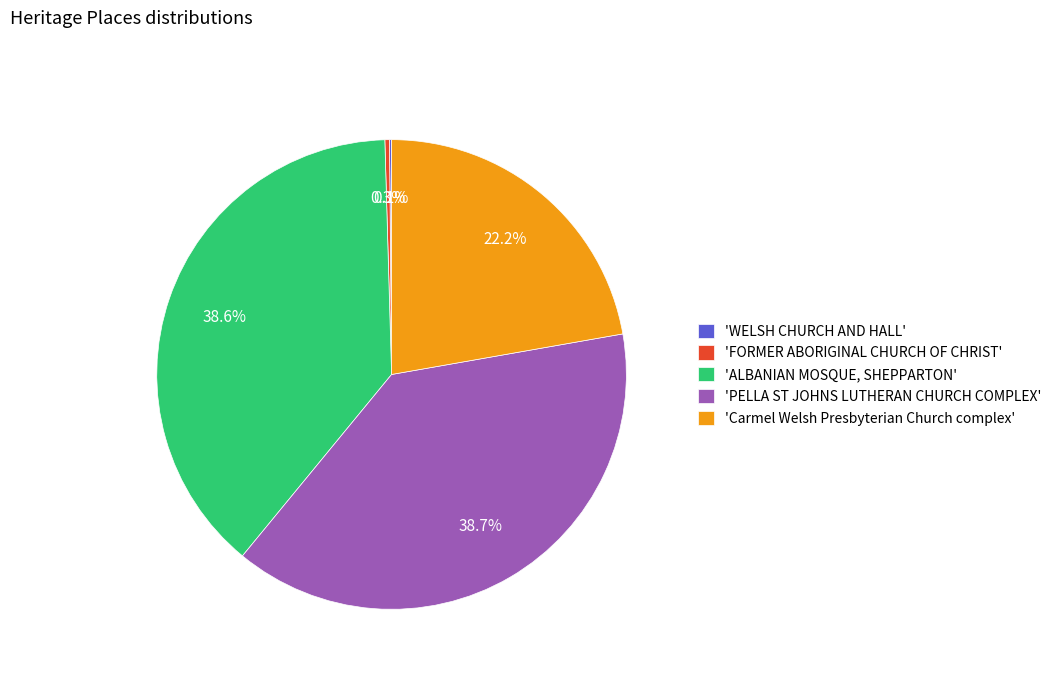

Does 'Carmel Welsh Presbyterian Church complex' represent more than half of the total?

No